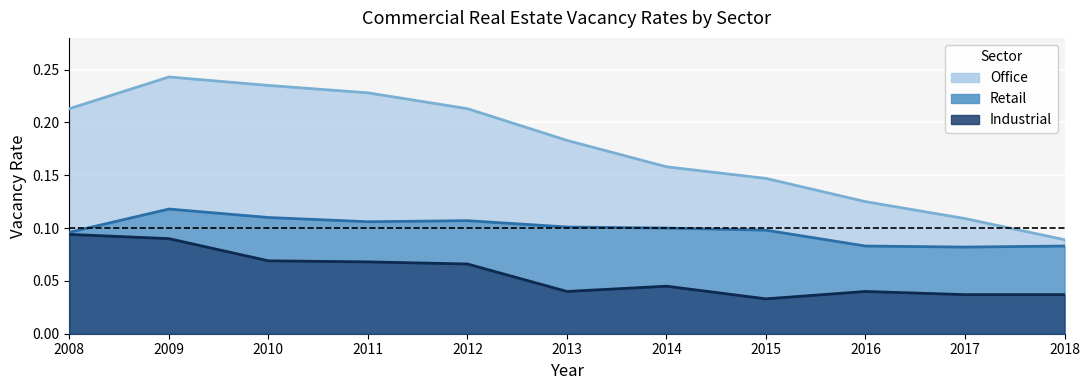

Reading right to left, list all the values displayed in this chart.

Office: 0.1	0.1	0.1	0.1	0.2	0.2	0.2	0.2	0.2	0.2	0.2
Retail: 0.1	0.1	0.1	0.1	0.1	0.1	0.1	0.1	0.1	0.1	0.1
Industrial: 0.0	0.0	0.0	0.0	0.0	0.0	0.1	0.1	0.1	0.1	0.1